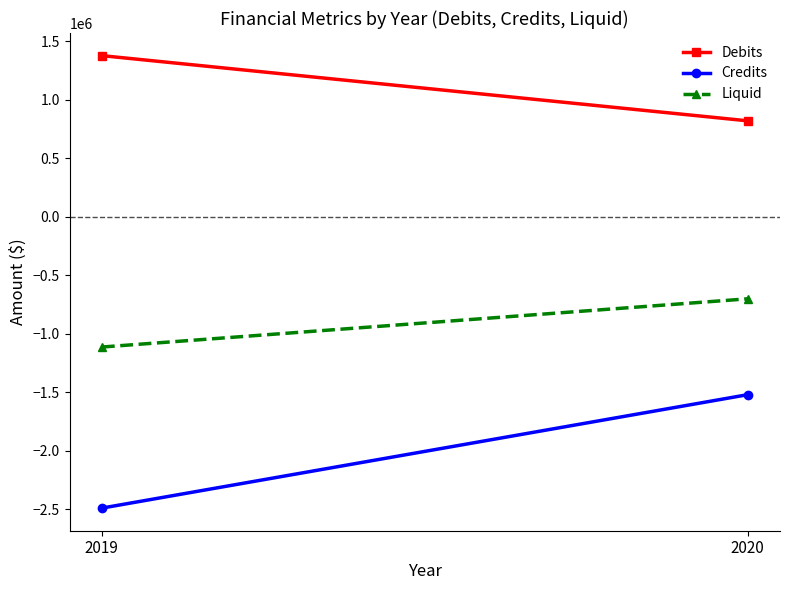

How many values in the Debits series exceed 1376454?

1